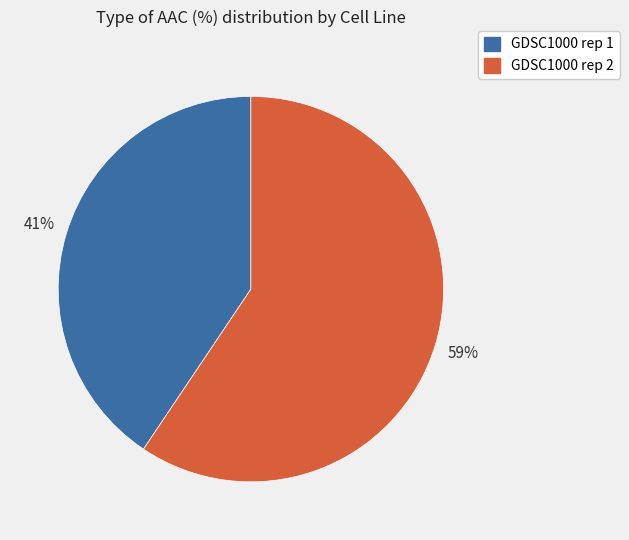

What is the smallest slice in the pie chart?

GDSC1000 rep 1